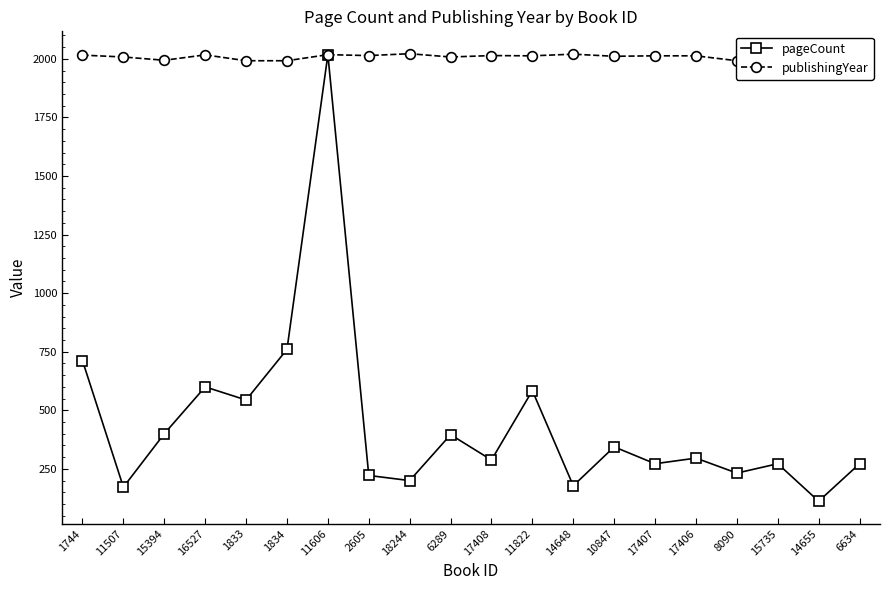

Rank the series at 14655 from lowest to highest value.

pageCount, publishingYear